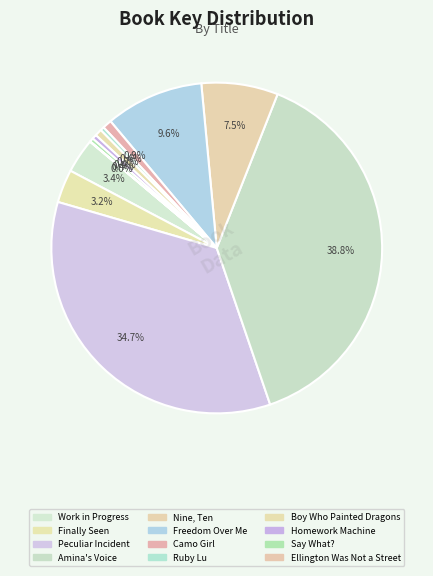

Is there any slice that represents more than half of the pie?

No